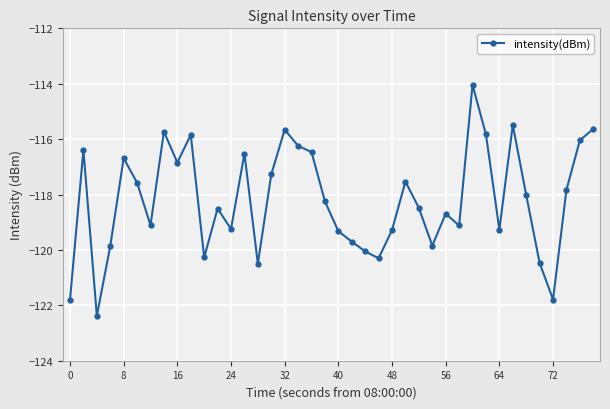

What is the minimum value shown in the chart?

-122.4